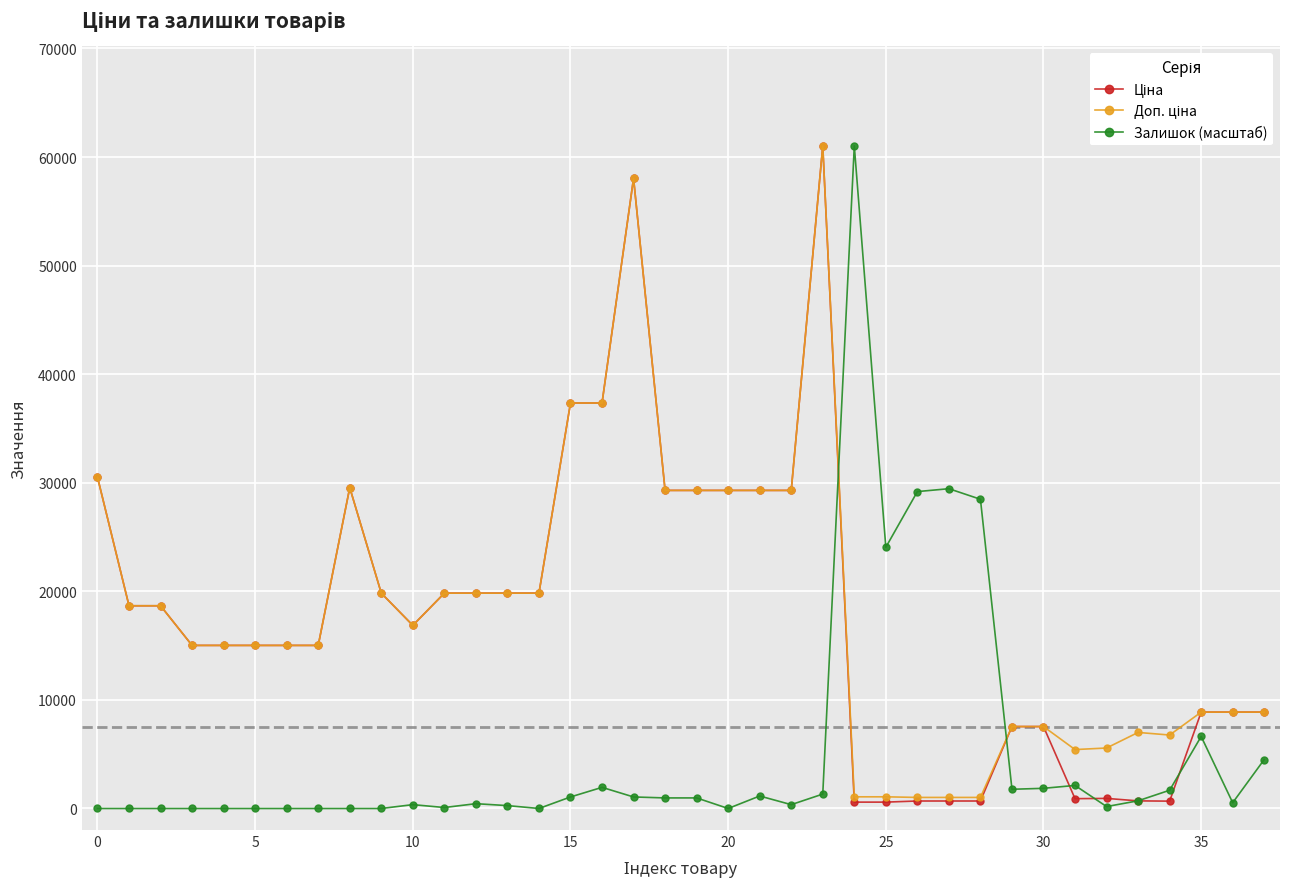

True or false: Залишок (масштаб) has more than 2 interior local peaks.

True